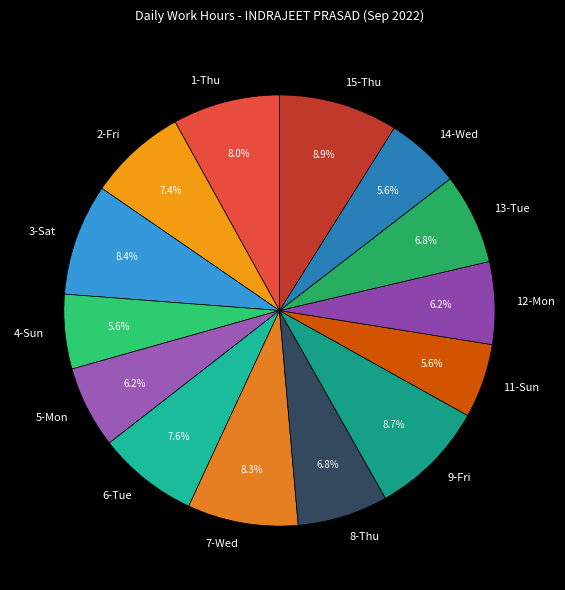

What portion of the pie excludes 4-Sun?

94.4%